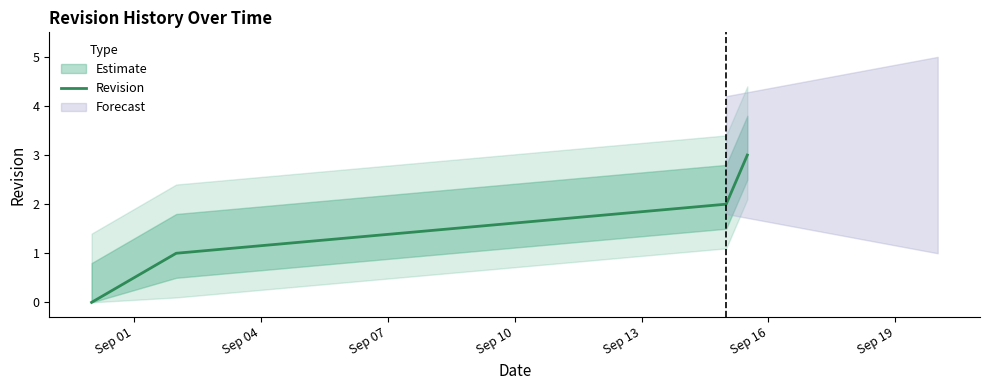

True or false: Revision has more than 1 interior local peaks.

False